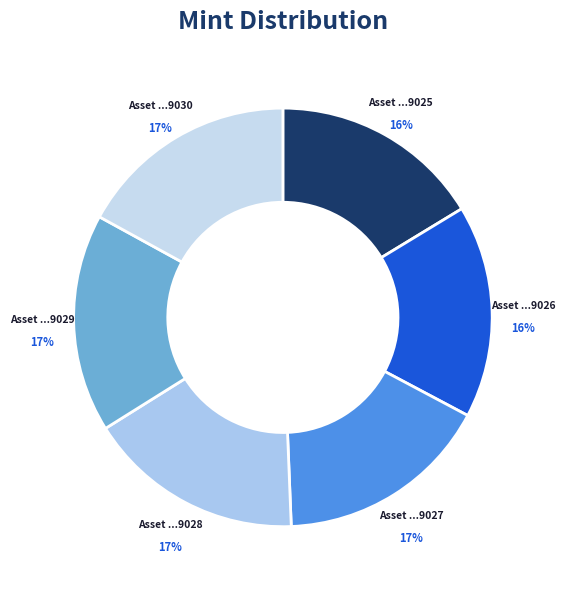

Rank the categories by value from lowest to highest.

1099816229025, 1099816229026, 1099816229027, 1099816229028, 1099816229029, 1099816229030